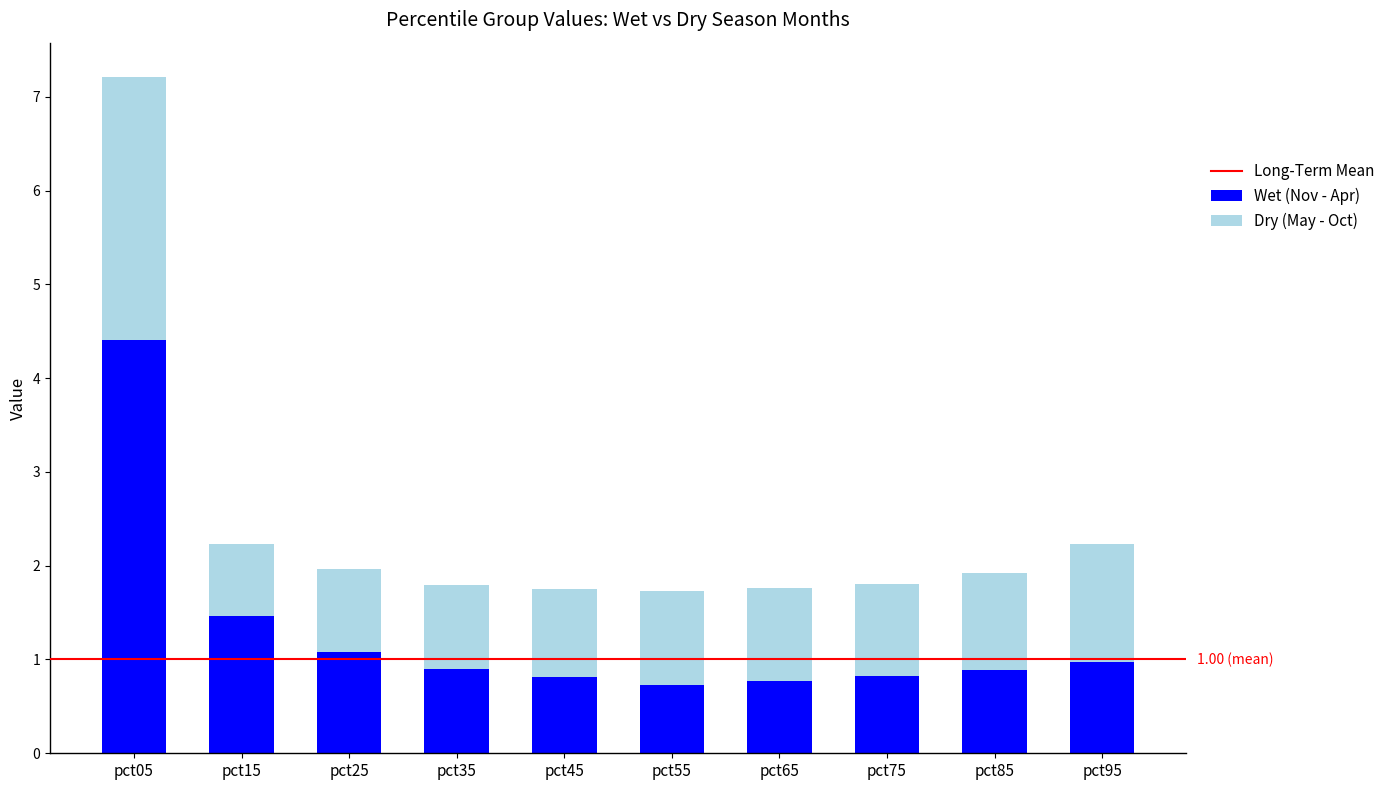

What is the sum of the Wet (Nov - Apr) values at pct05 and pct45?

5.2